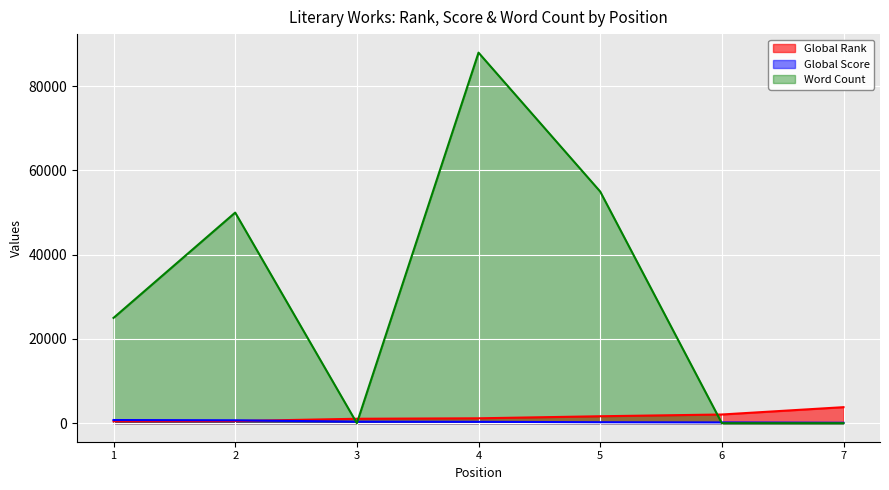

True or false: Word Count and Global Rank intersect in this chart.

True